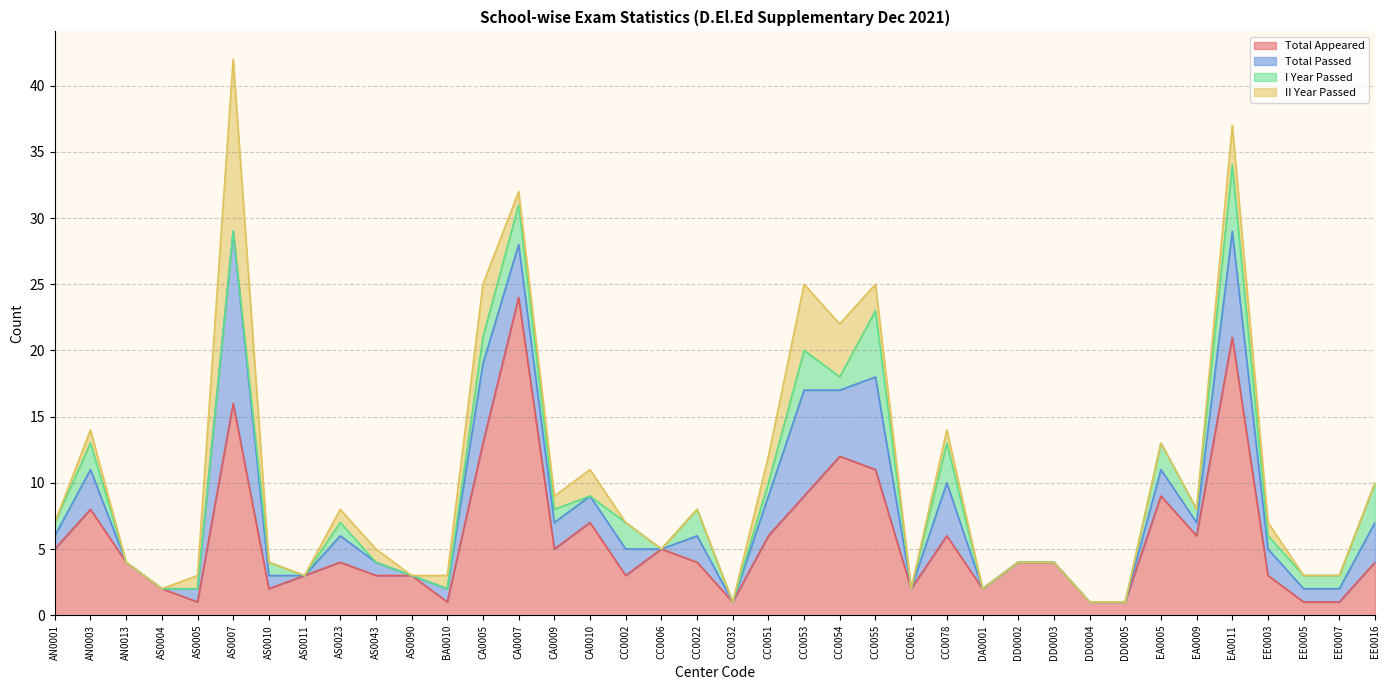

At which label does Total Passed first exceed 1?

AN0003